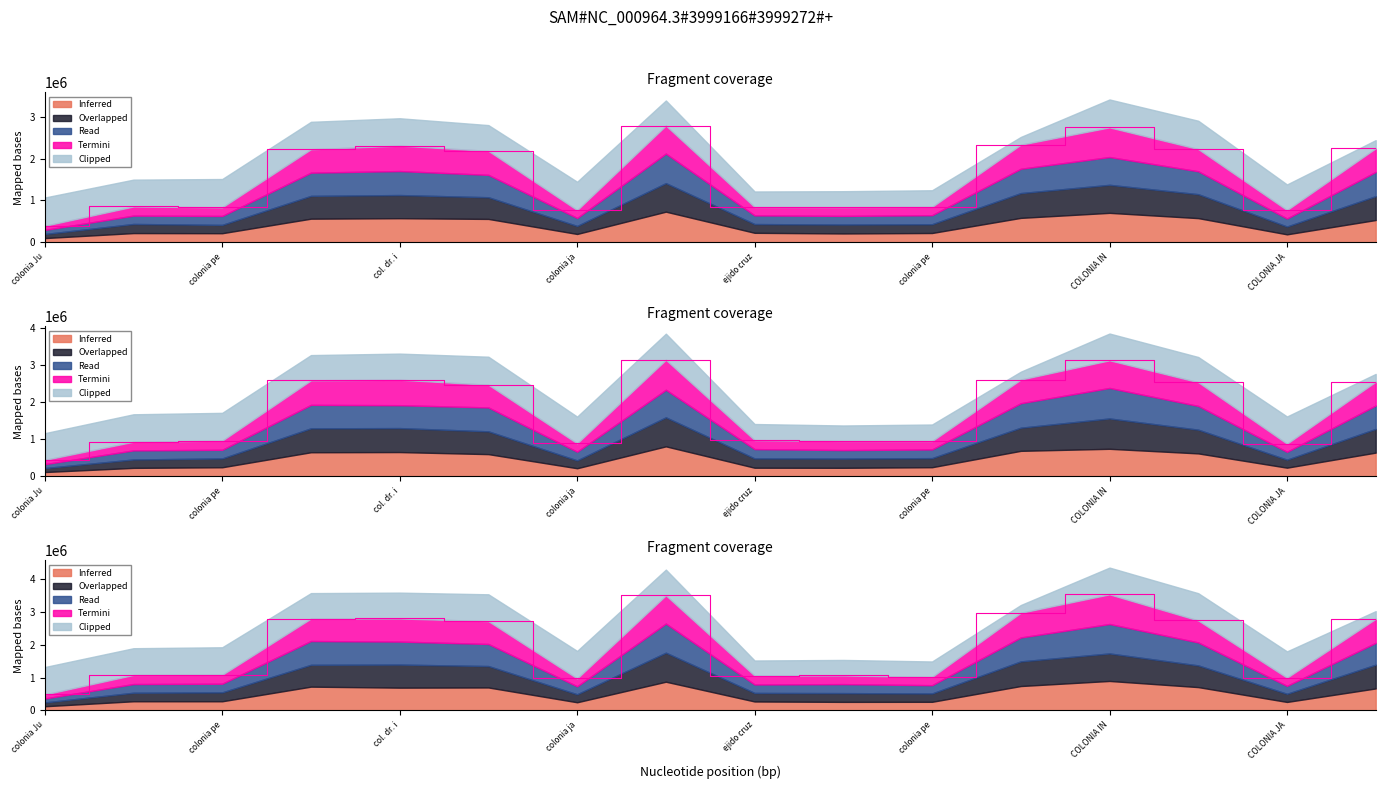

True or false: Monto esperado has a value of 335092.3 at colonia Juarez.

False